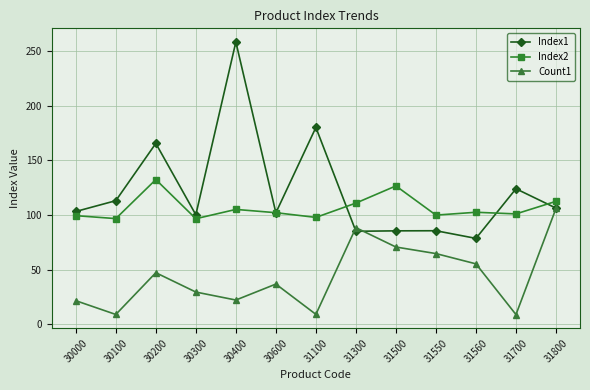

Which series has the widest spread of values?

Index1